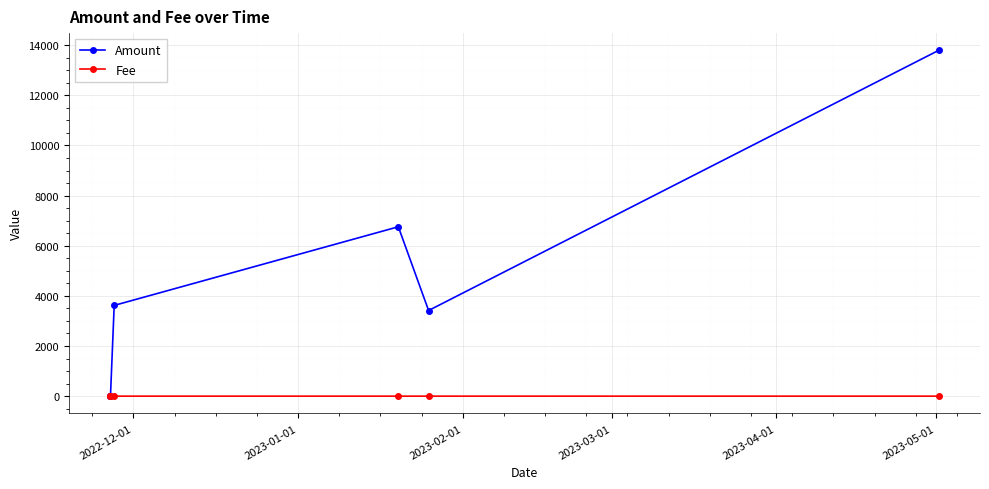

List the series in order of their peak value, highest first.

Amount, Fee